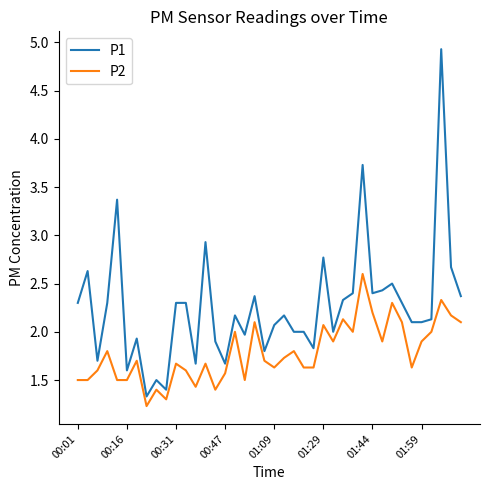

What is the difference between the maximum and minimum values in the P1 series?

3.6